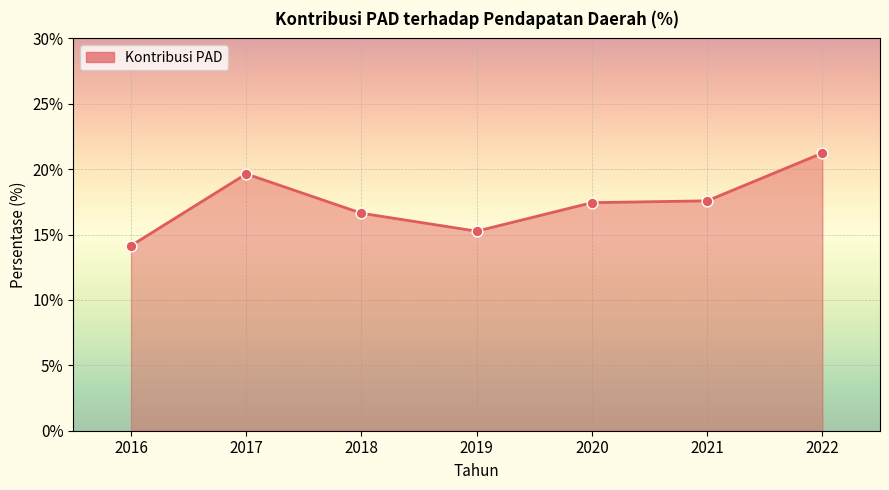

What is the change in value from 2020 to 2021?

+0.1